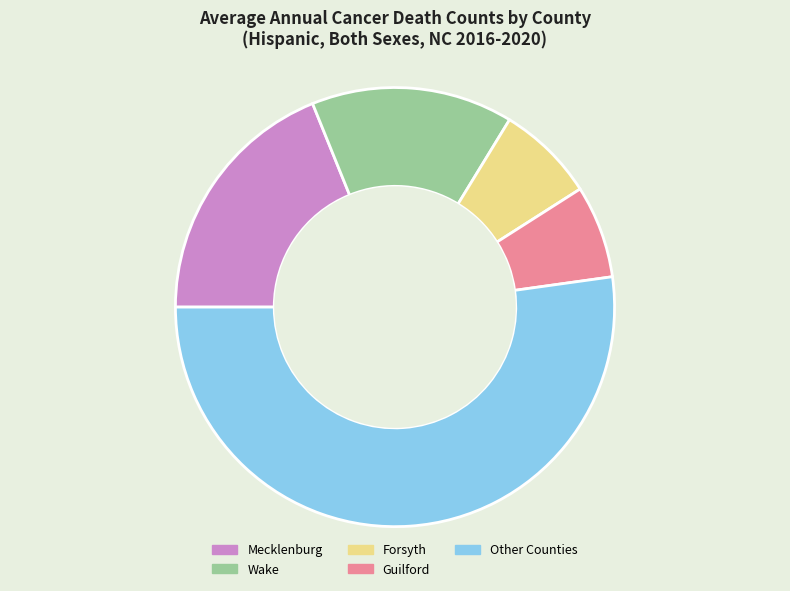

Is there any slice that represents more than half of the pie?

Yes